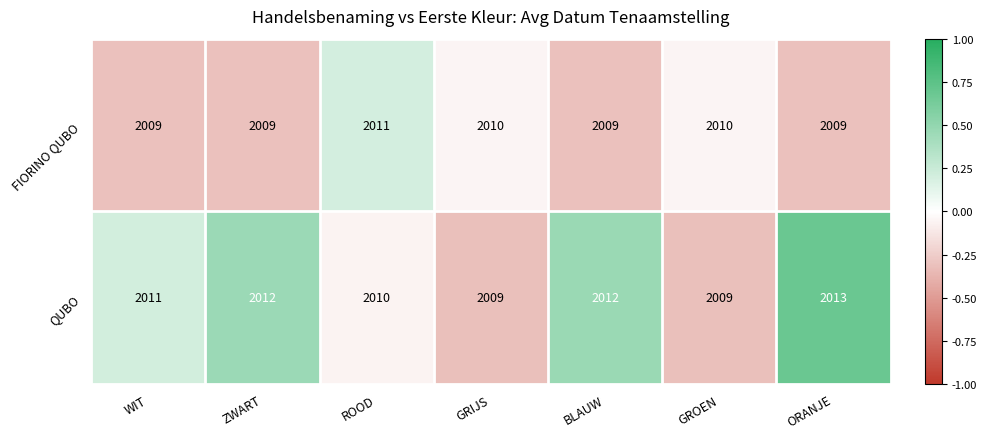

The FIORINO QUBO series shows 2009 at ZWART. True or false?

True